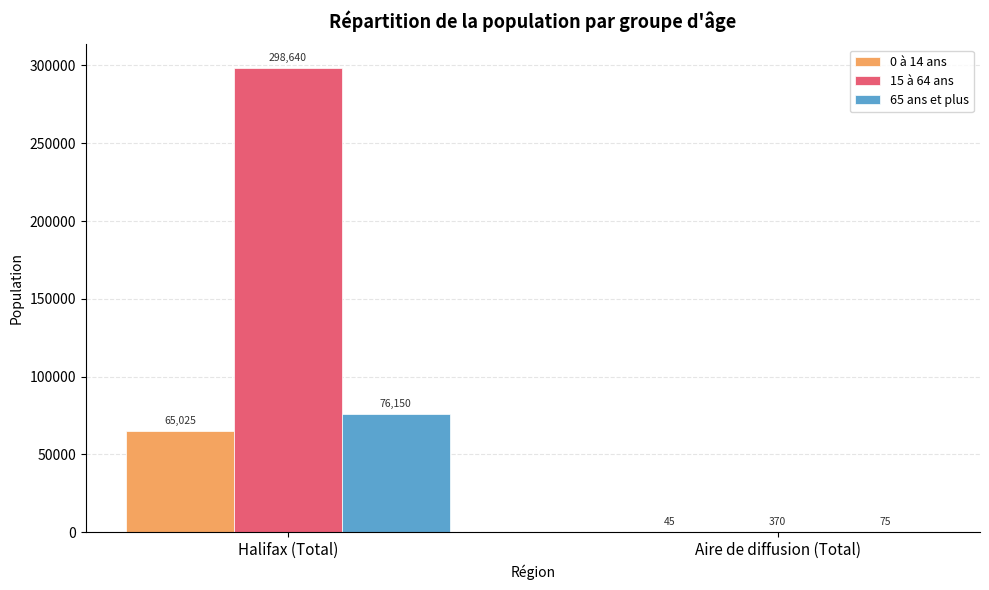

The value of 0 à 14 ans at Halifax (Total) is 29767. True or false?

False